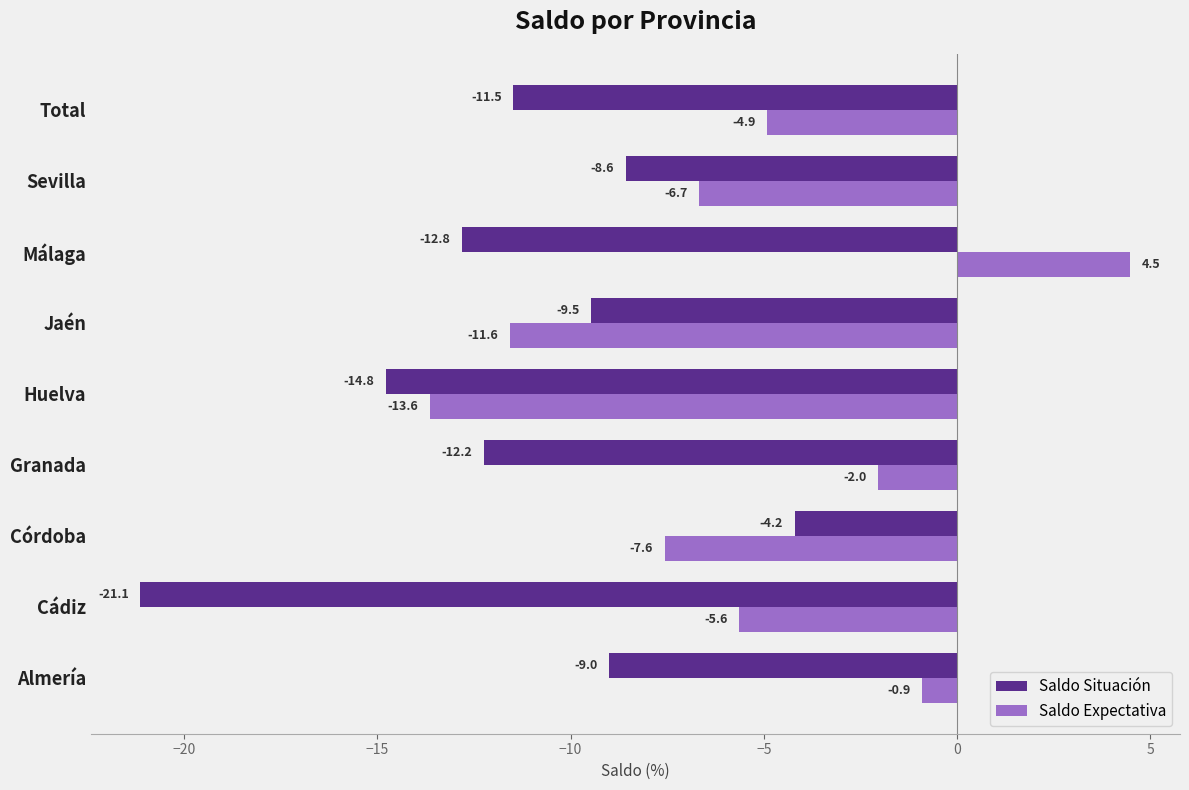

What is the sum of all Saldo Situación values?

-103.7